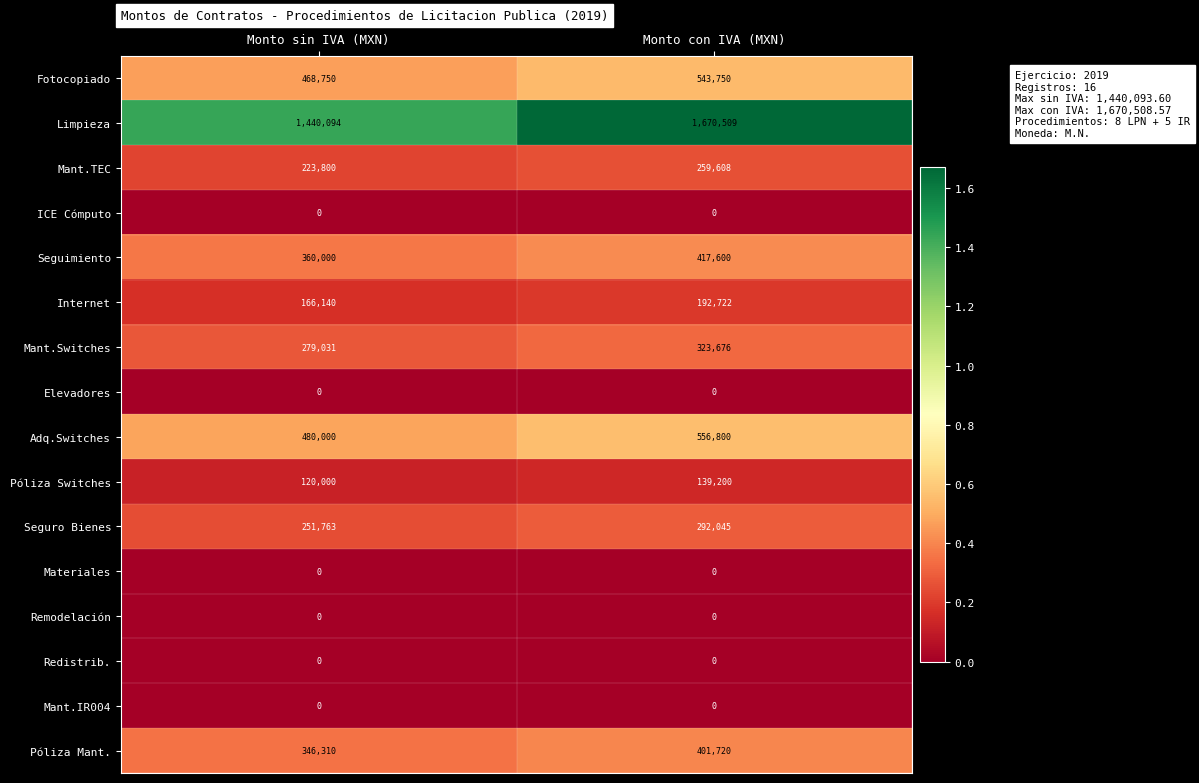

What is the difference between the maximum and minimum values in the Póliza Switches series?

19200